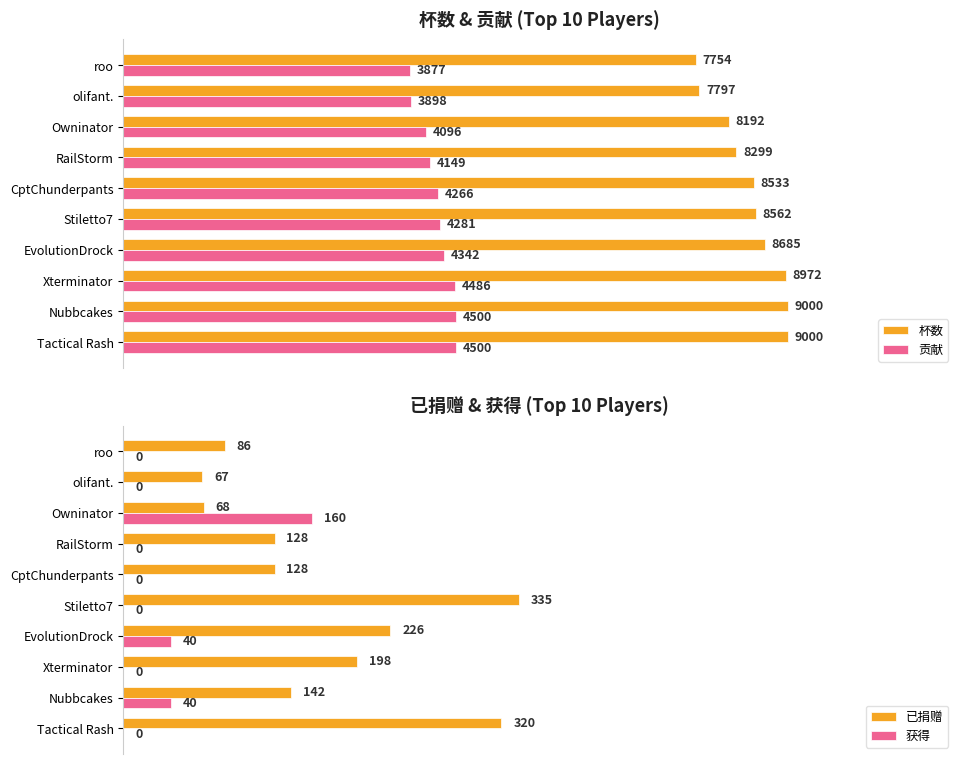

List the series in order of their peak value, highest first.

杯数, 贡献, 已捐赠, 获得